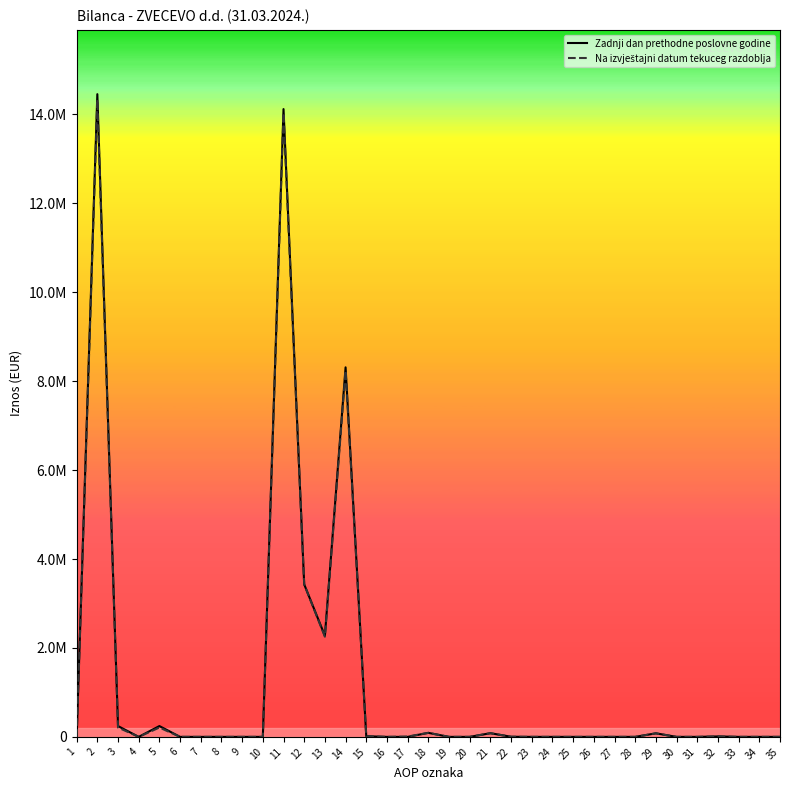

Is it true that Zadnji dan prethodne poslovne godine equals 0 at 28?

True